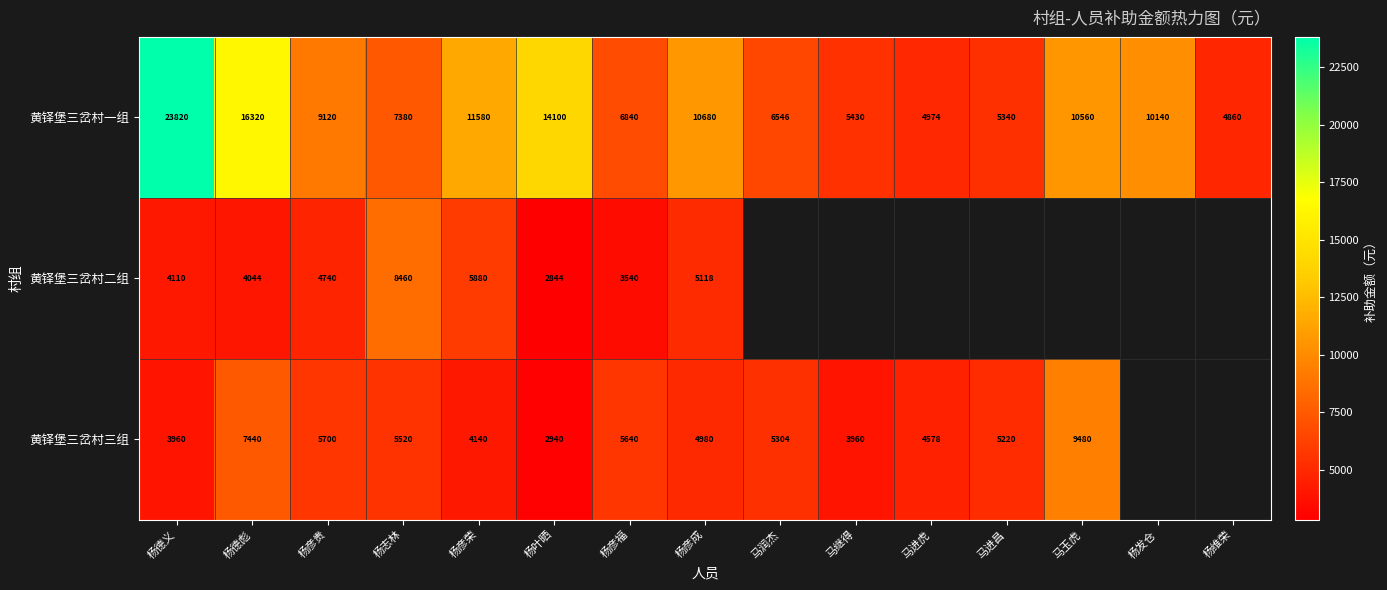

The 黄铎堡三岔村三组 series shows 1759 at 杨叶晒. True or false?

False